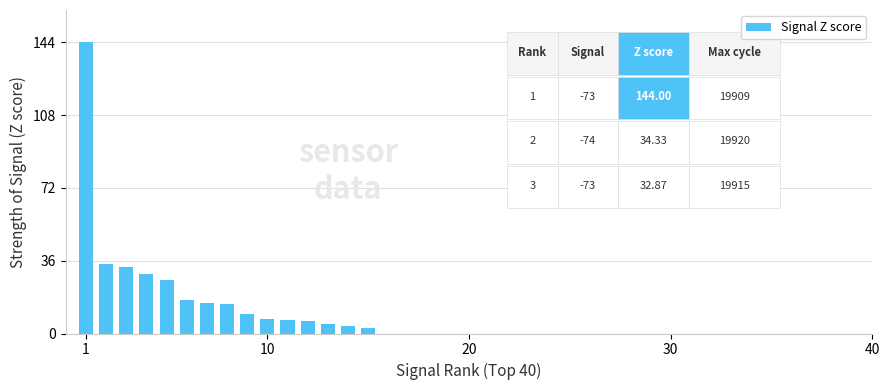

Does the chart contain any negative values?

No